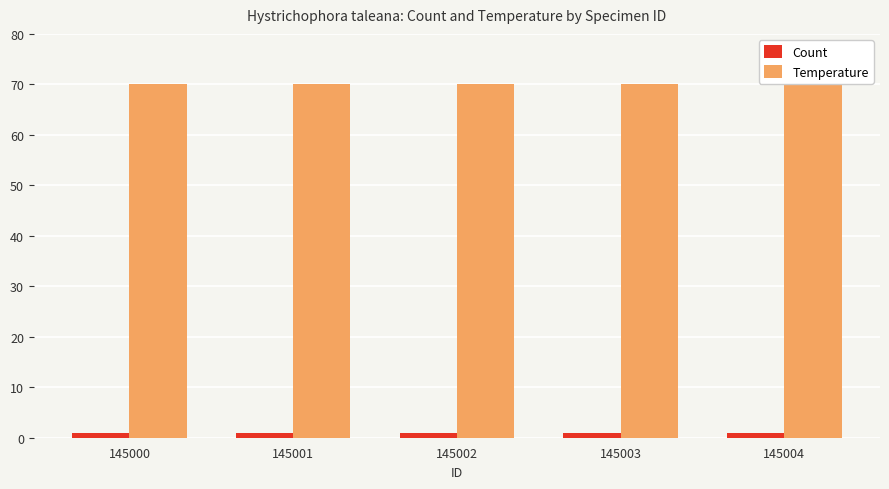

Rank the series by their maximum value, from highest to lowest.

Temperature, Count